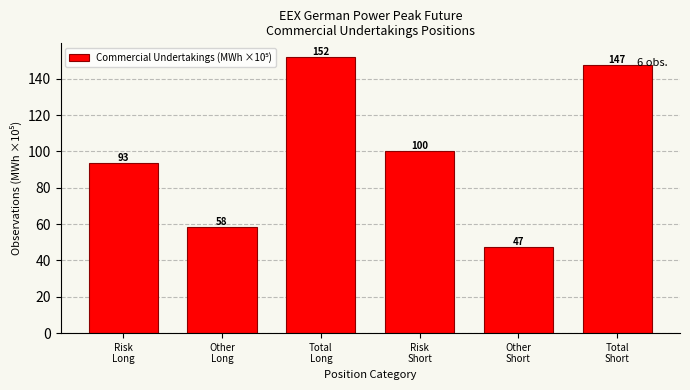

What is the greatest value displayed?

151.9